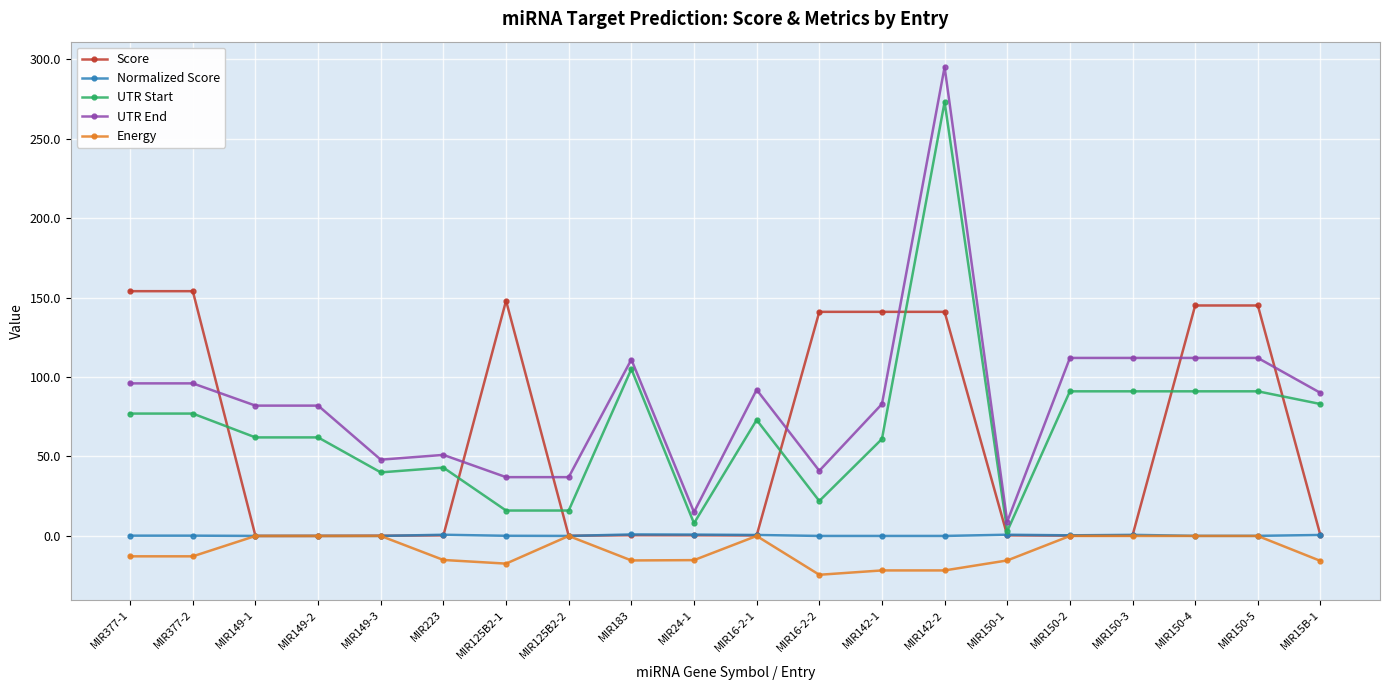

True or false: Normalized Score has more than 1 interior local peaks.

True